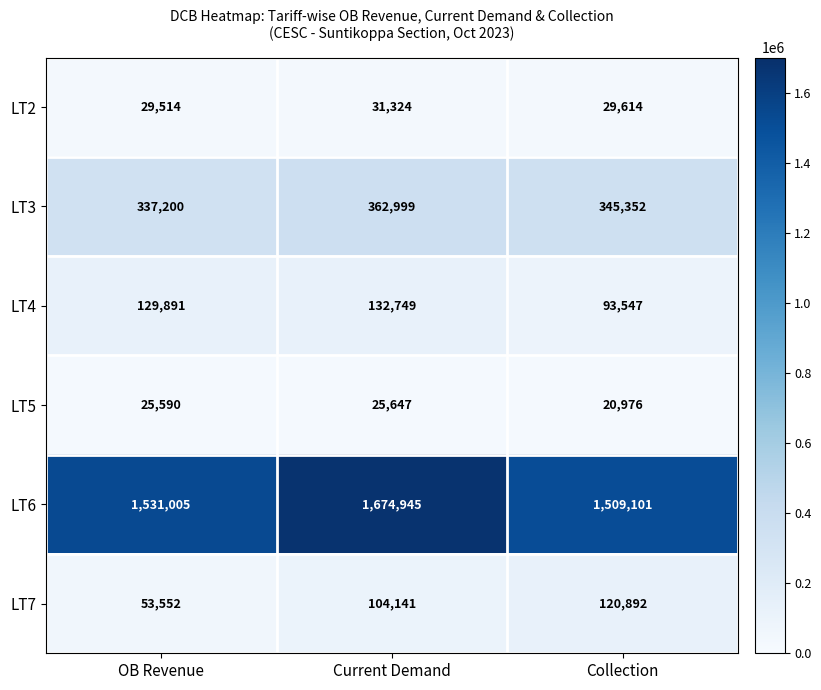

How many data points does each series have?

3